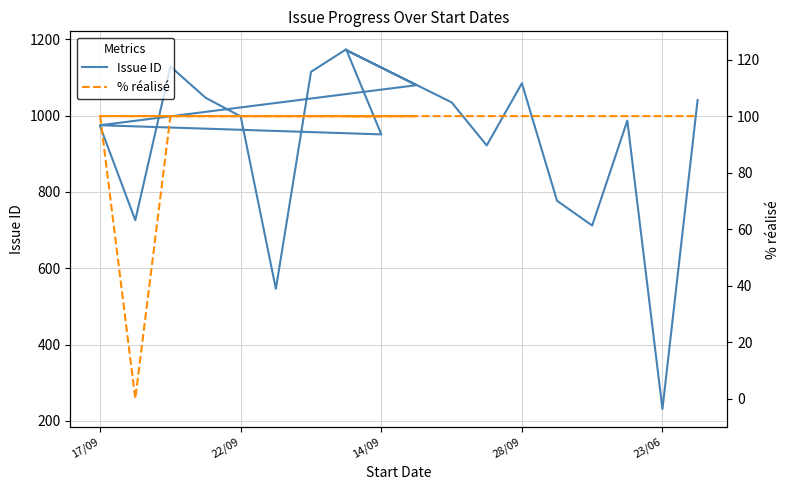

True or false: Issue ID and % réalisé intersect in this chart.

False